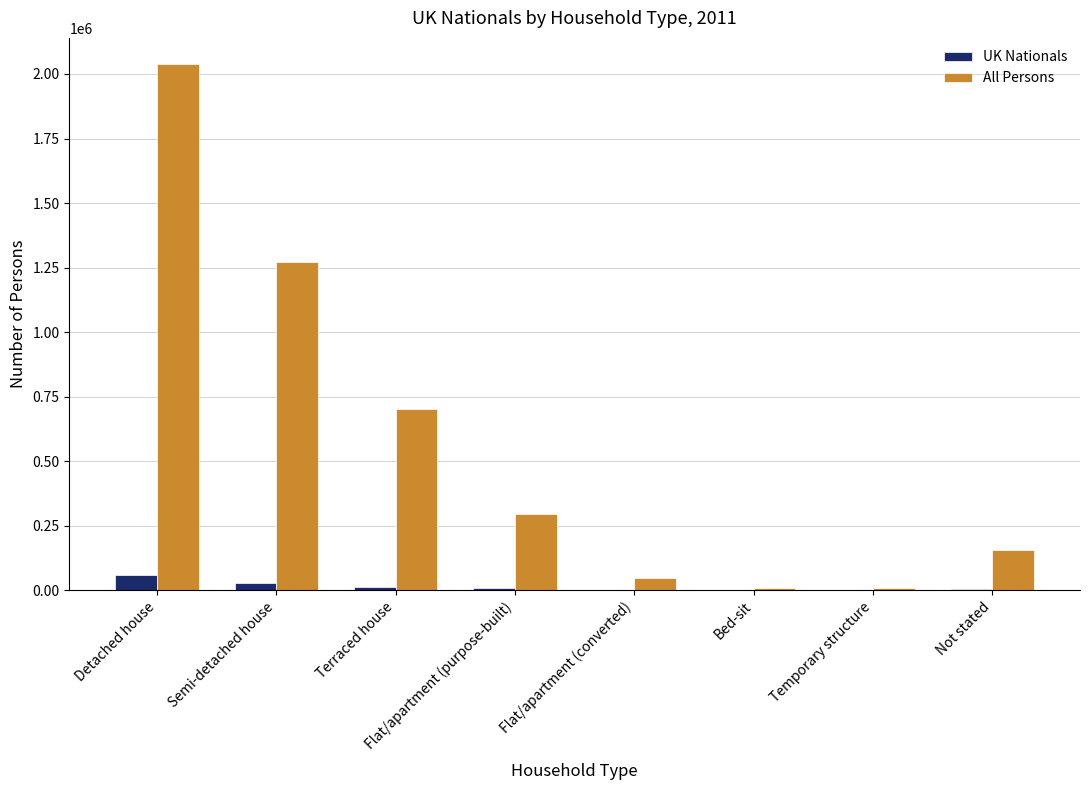

What is the total value across all series at Flat/apartment (converted)?

48825